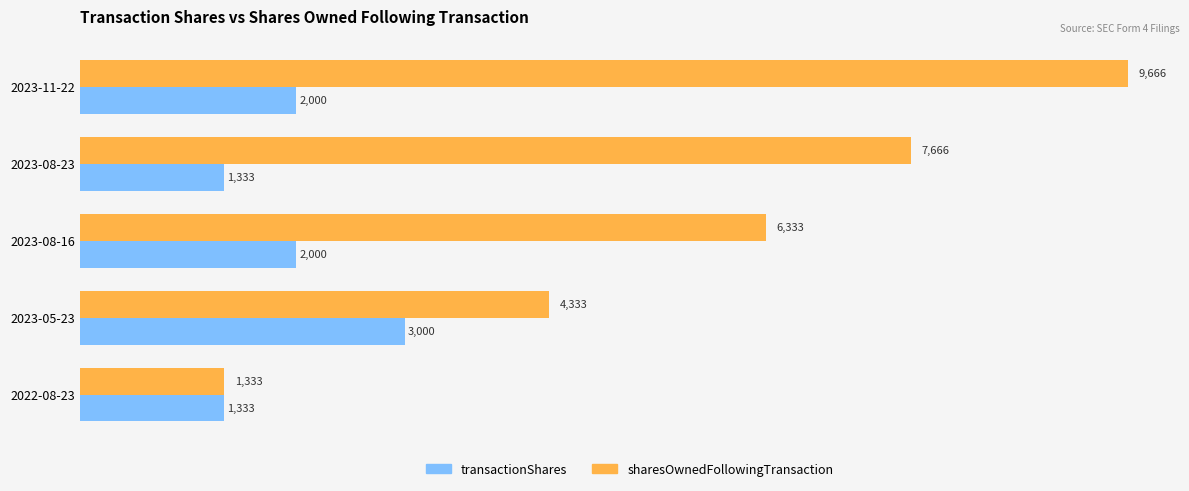

What is the greatest value displayed?

9666